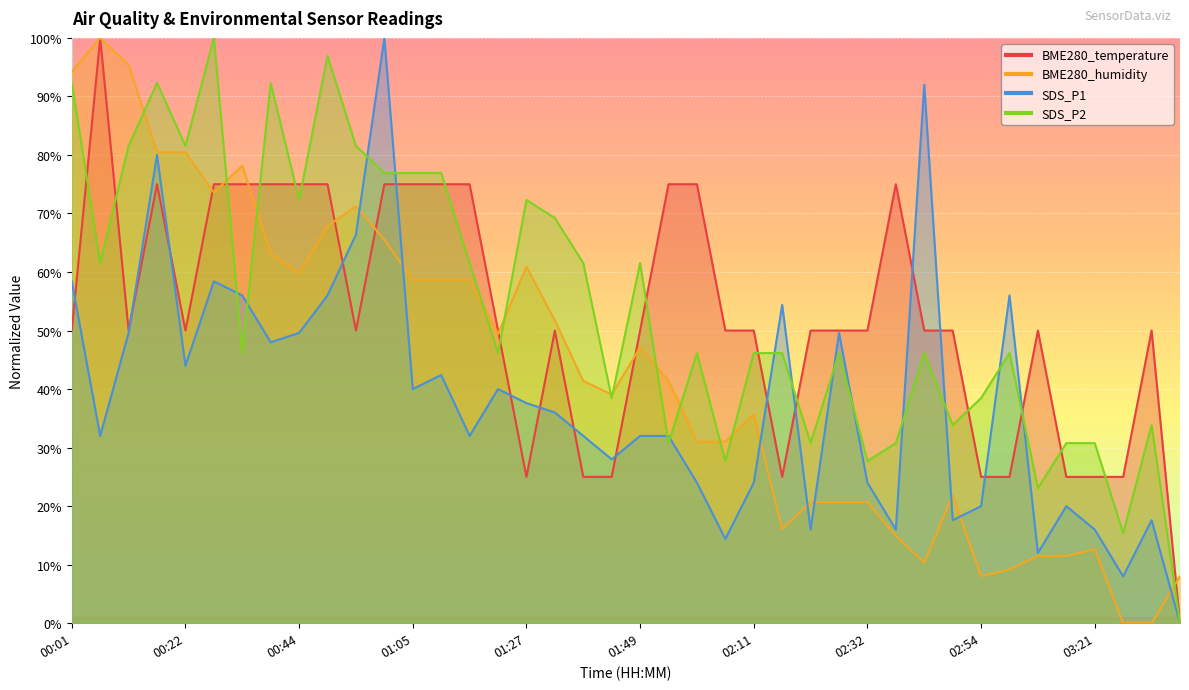

Count the number of data series in this chart.

4